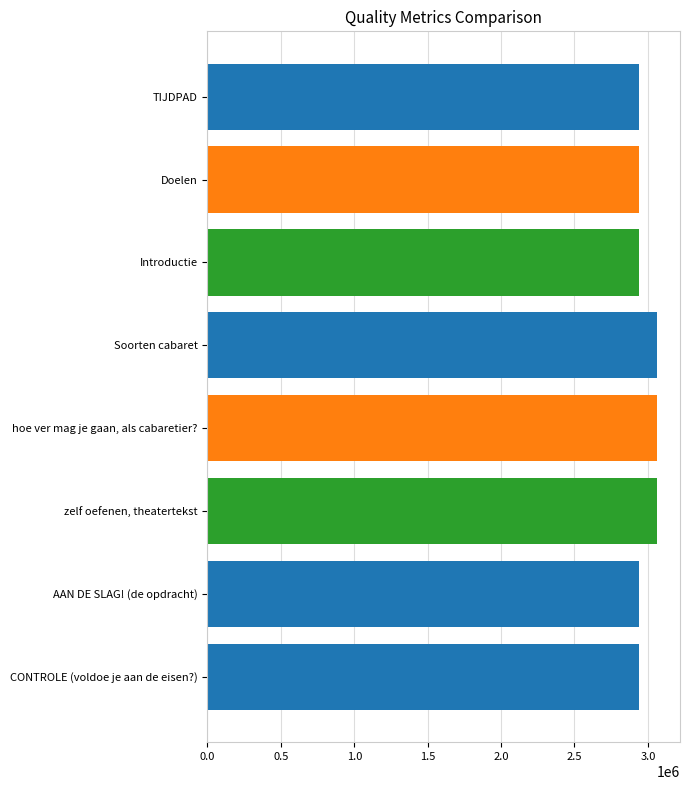

Rank the categories by value from lowest to highest.

Doelen, Introductie, AAN DE SLAG! (de opdracht), CONTROLE (voldoe je aan de eisen?), TIJDPAD, Soorten cabaret, hoe ver mag je gaan, als cabaretier?, zelf oefenen, theatertekst